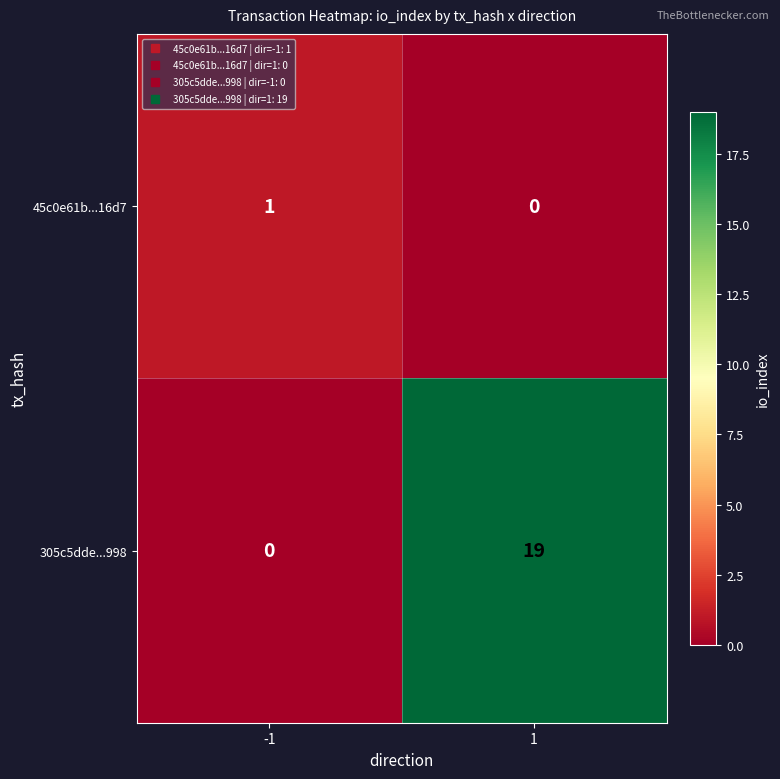

The value of 45c0e61b...16d7 at -1 is 1. True or false?

True